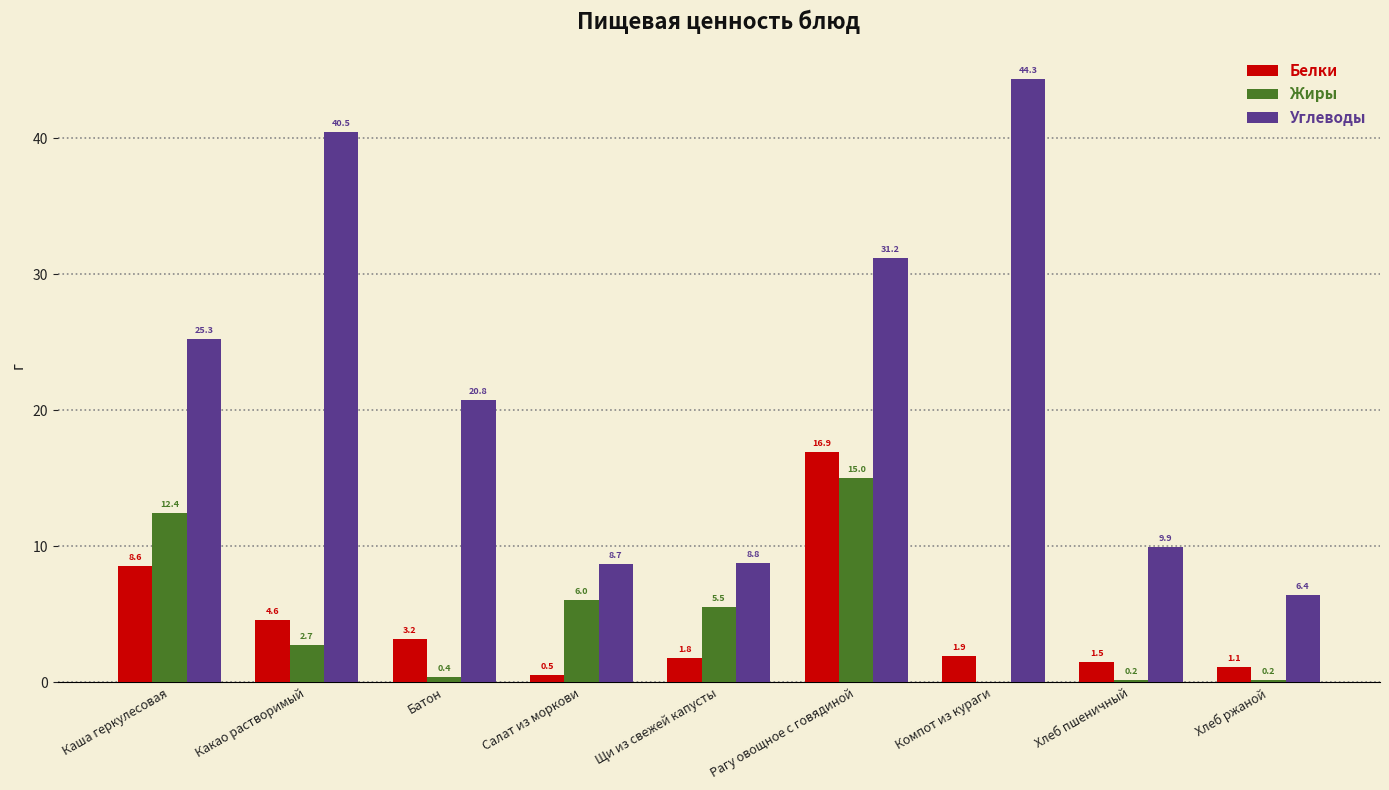

Between Какао растворимый and Щи из свежей капусты, which series saw the biggest shift?

Углеводы